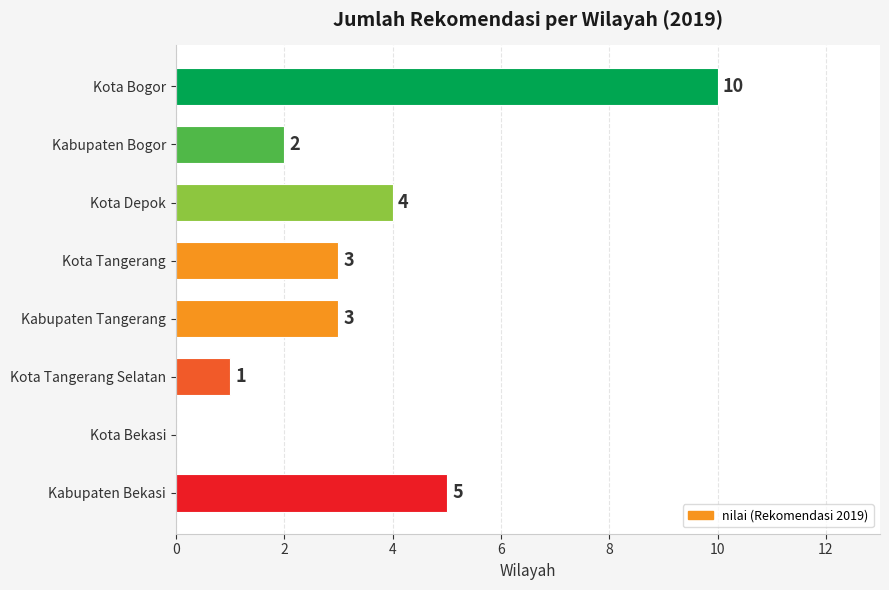

Are the bars grouped side by side (vs. stacked)?

No